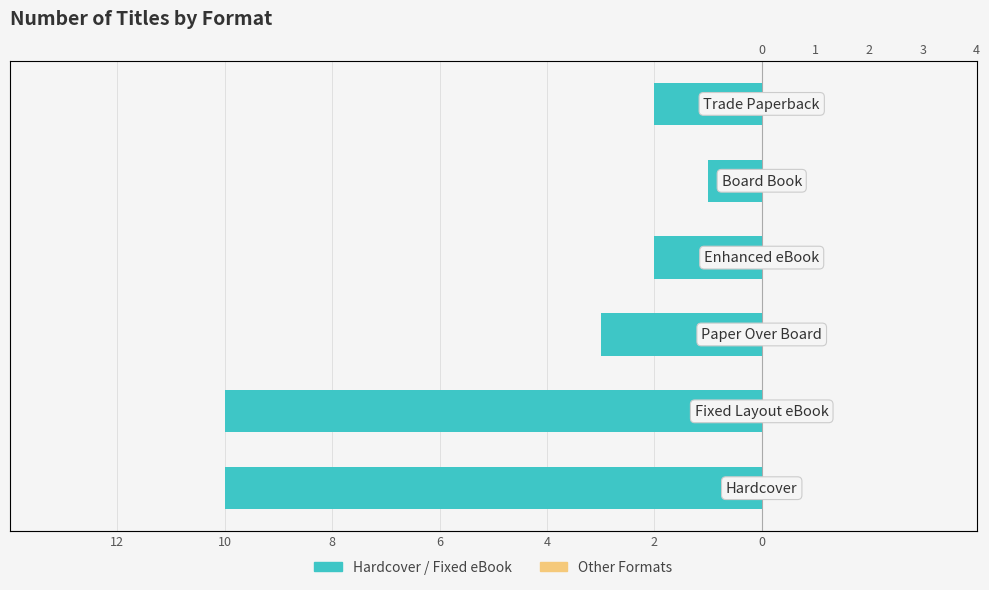

Is it true that Other Formats equals 0.8 at 4?

False